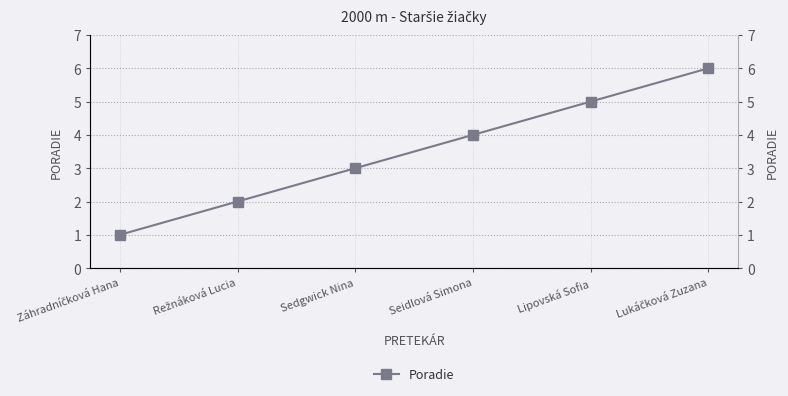

Reading left to right, transcribe all the data shown in this chart.

1	2	3	4	5	6